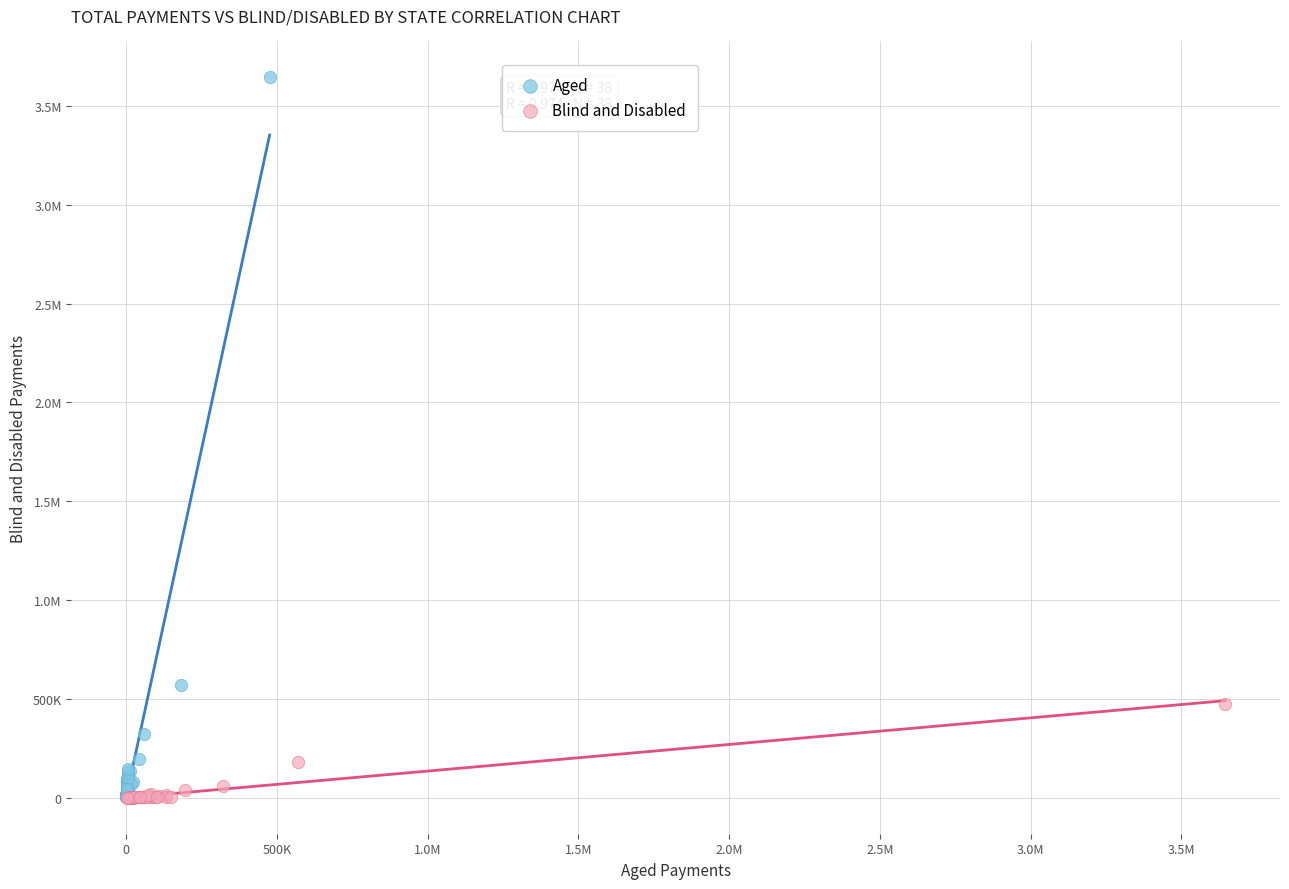

What are all the series names shown in the legend?

Aged, Blind and Disabled